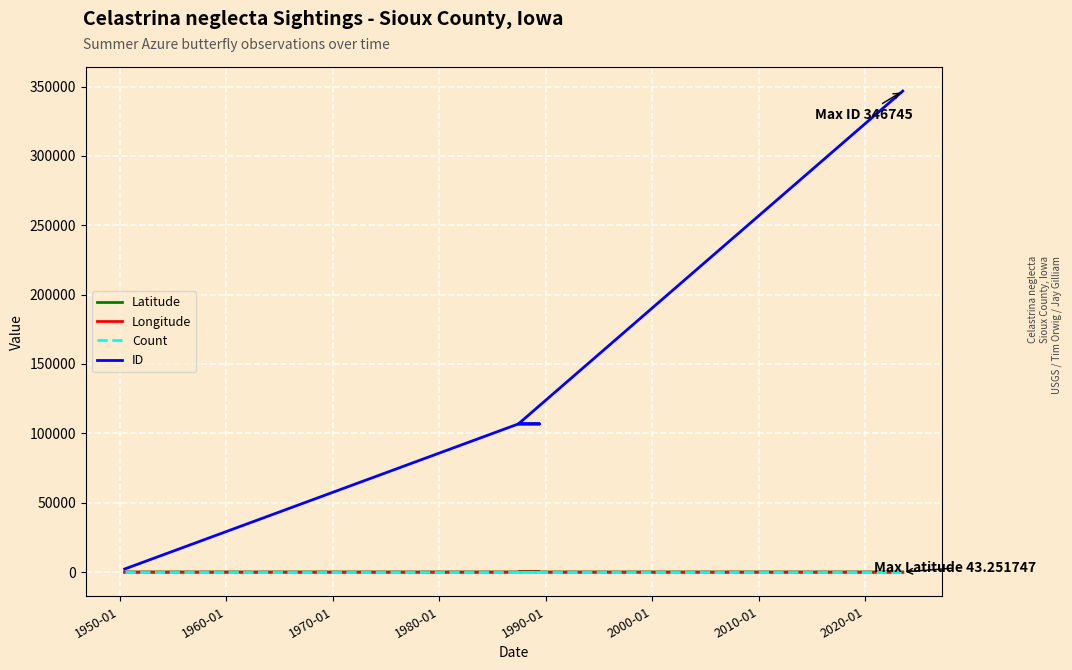

What is the difference between the maximum and minimum values in the ID series?

344517.0